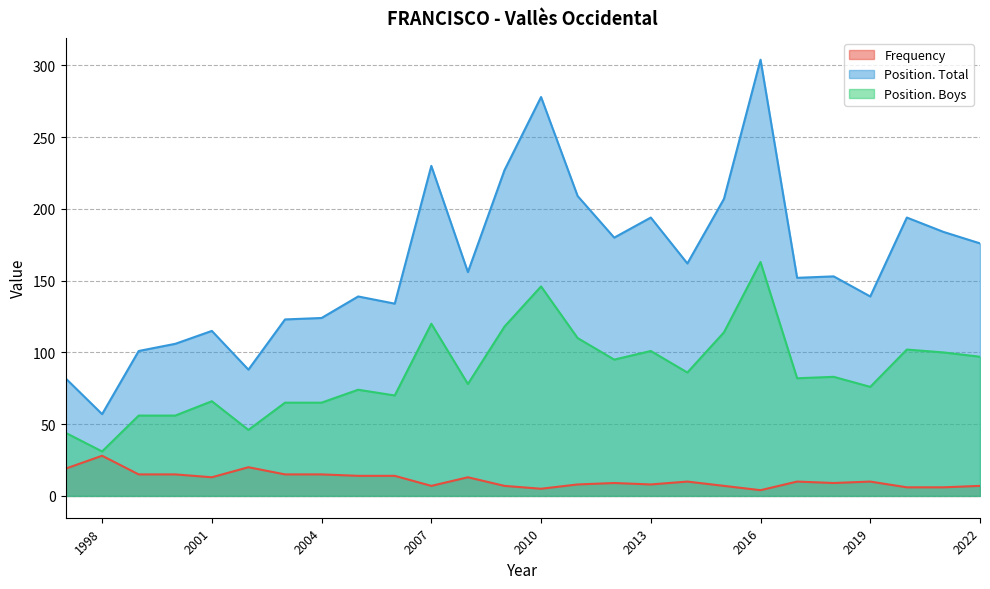

True or false: Frequency and Position. Total cross at least once.

False